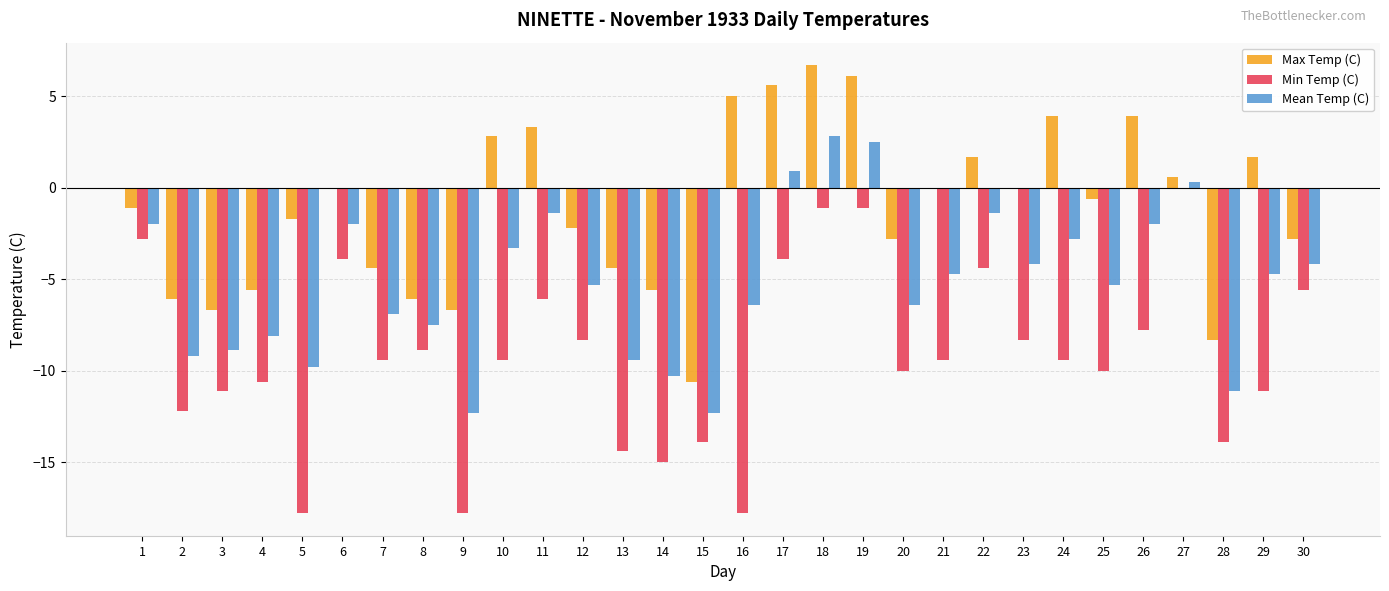

Which series changed the most between 14 and 18?

Min Temp (C)